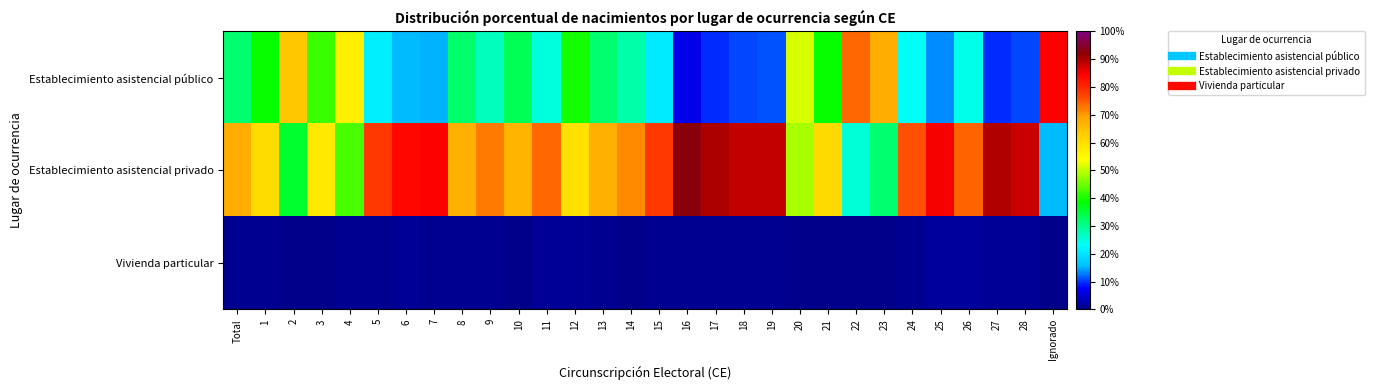

What is the maximum value shown in the chart?

92.9